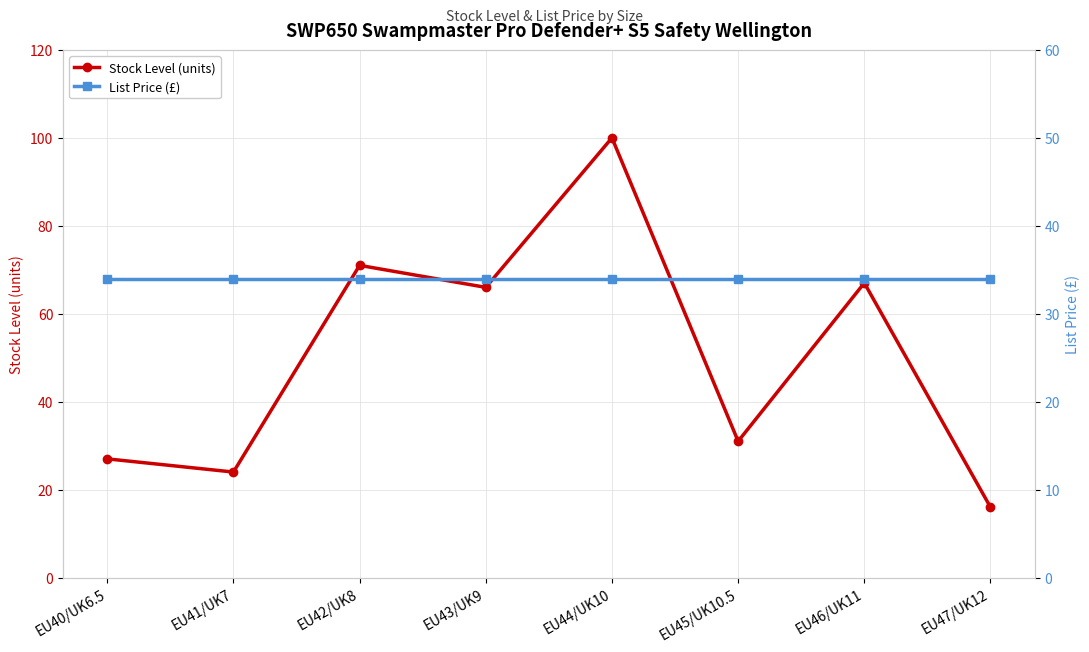

Is the value of List Price (£) at EU45/UK10.5 greater than the value of Stock Level (units) at EU41/UK7?

Yes